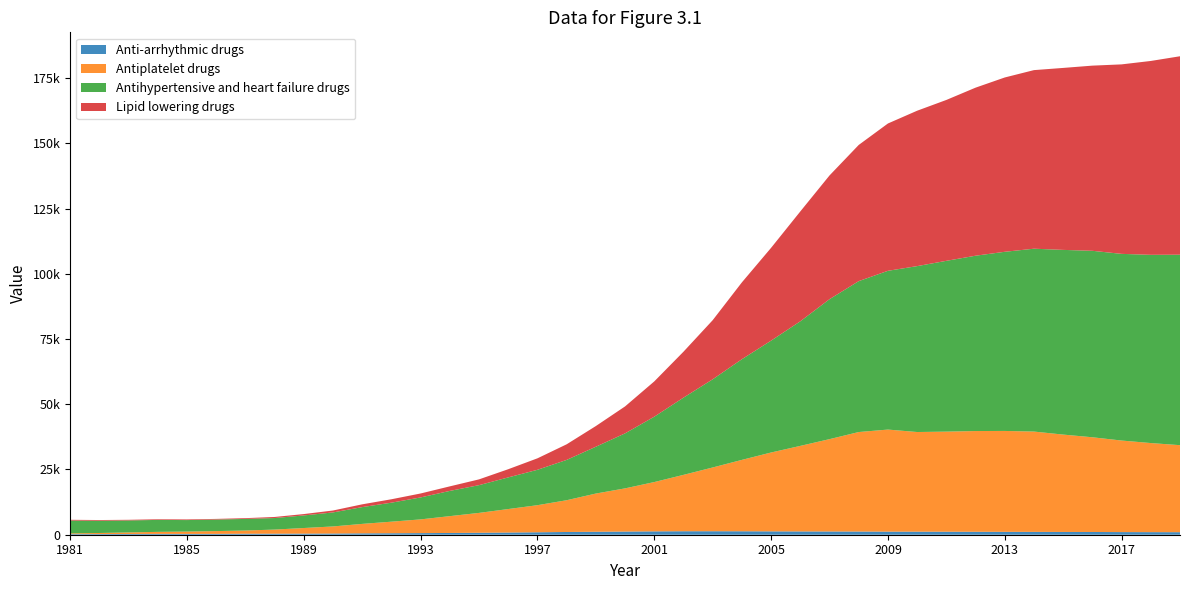

Reading right to left, list all the values displayed in this chart.

Anti-arrhythmic drugs: 971.1	987.2	1009.3	1047.6	1061.0	1088.0	1107.2	1129.0	1156.0	1174.0	1188.0	1226.2	1247.0	1265.0	1292.0	1325.0	1343.0	1337.5	1292.0	1213.9	1138.0	1047.4	941.0	840.0	749.6	673.0	614.0	568.0	532.0	459.0	423.0	397.0	388.0	334.0	319.0	330.0	284.0	256.0	232.0
Antiplatelet drugs: 33346.4	34139.8	35082.4	36297.2	37312.0	38443.0	38661.3	38603.0	38351.0	38182.0	39107.0	38124.0	35382.0	32779.0	30218.0	27356.0	24428.0	21601.2	18891.0	16551.5	14642.0	12172.8	10376.1	9002.0	7614.9	6451.0	5264.0	4432.0	3619.0	2715.0	2147.0	1574.0	1224.0	1058.0	893.0	765.0	589.0	407.0	281.0
Antihypertensive and heart failure drugs: 72985.7	72128.2	71531.0	71453.3	70774.0	70071.0	68651.9	67184.0	65449.0	63571.0	60838.0	57822.5	53634.0	47742.0	42865.0	38580.0	33788.0	29590.7	25047.0	21074.8	17942.0	15450.0	13562.3	12125.0	10631.3	9668.1	8412.4	7281.1	6431.2	5371.1	4823.5	4419.4	4442.0	4423.7	4402.8	4581.0	4602.5	4698.8	4911.5
Lipid lowering drugs: 76044.3	74289.2	72612.4	70957.1	69731.0	68436.0	66795.4	64399.0	61649.0	59550.0	56452.0	52189.5	47412.0	42098.0	35568.0	29444.0	22655.0	17603.9	13523.0	10331.0	7926.0	5981.5	4397.5	3138.0	2215.9	1742.0	1515.0	1308.0	1066.0	735.0	522.0	413.0	294.0	247.0	244.0	242.0	243.0	267.0	295.0